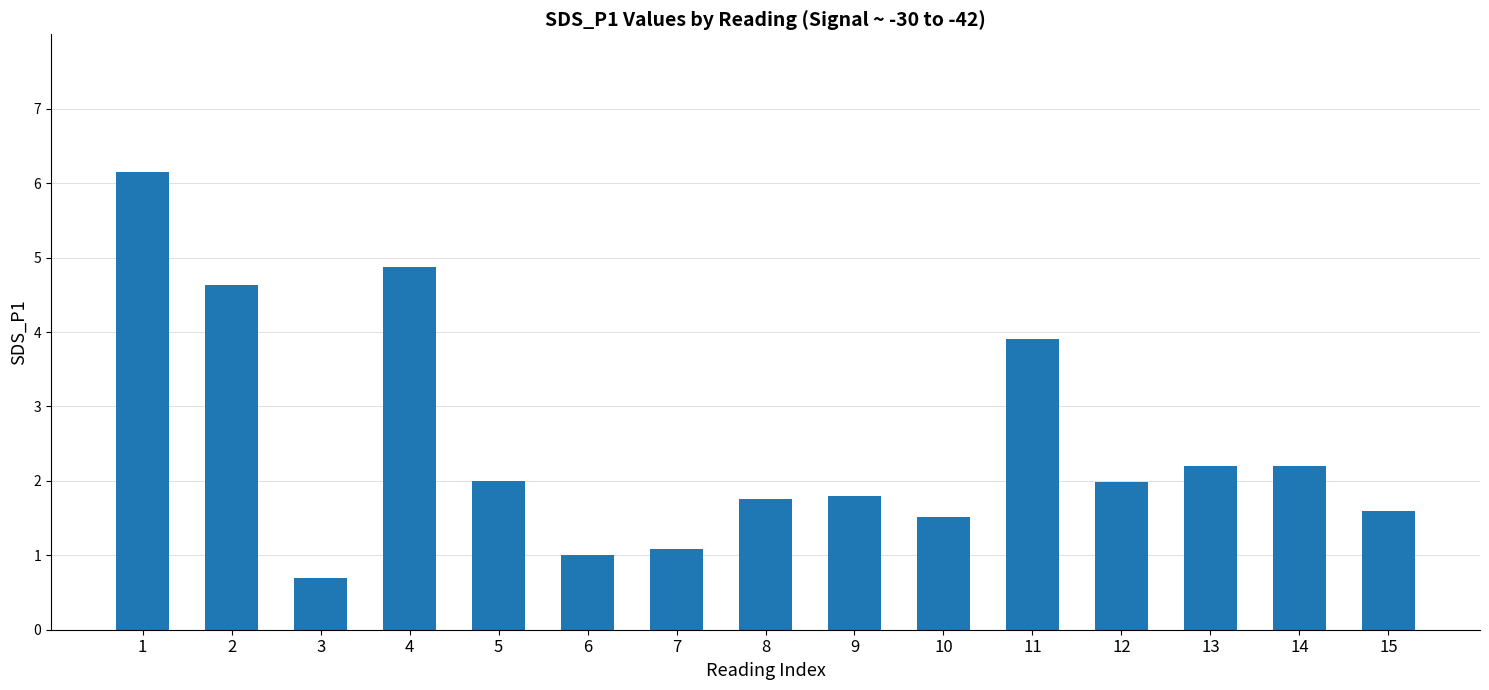

At which category does the chart reach its minimum across all series?

3